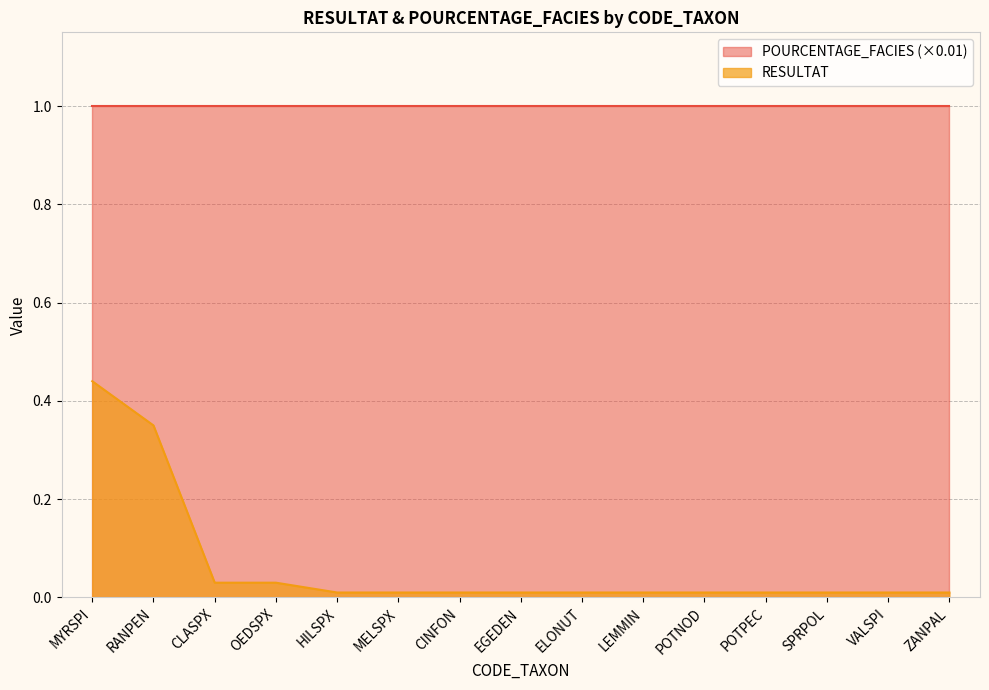

What is the label of the 11th point from the right?

HILSPX